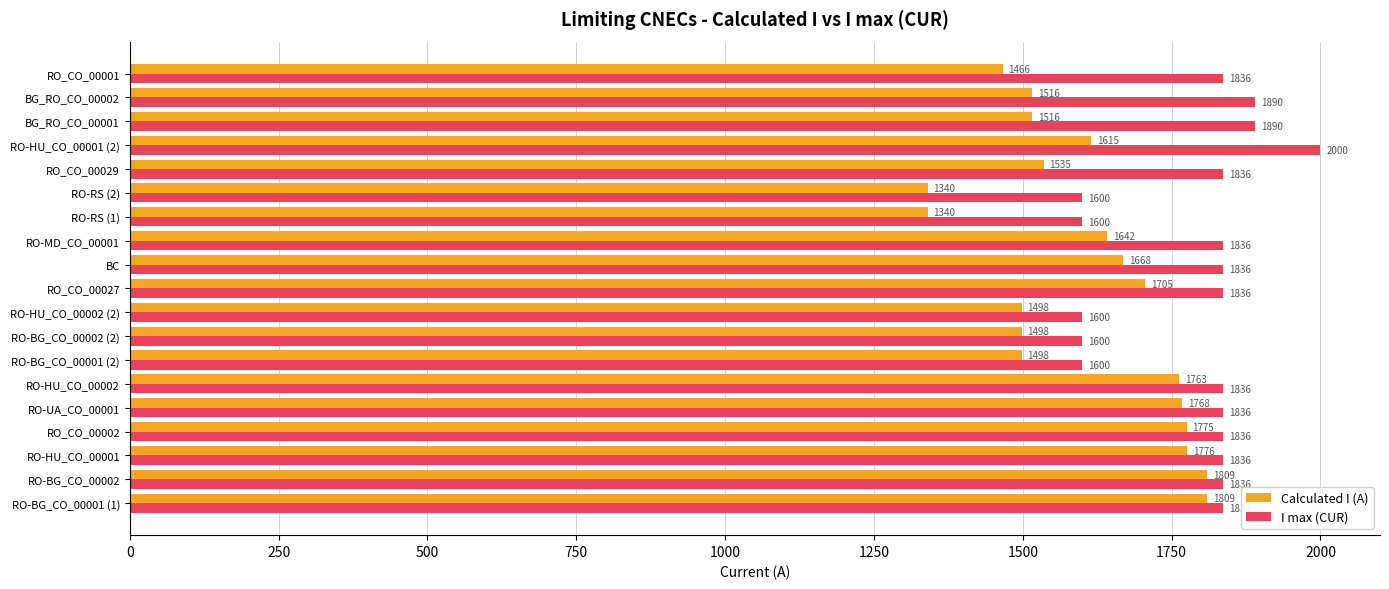

How many data points in Calculated I (A) are less than 1615?

9